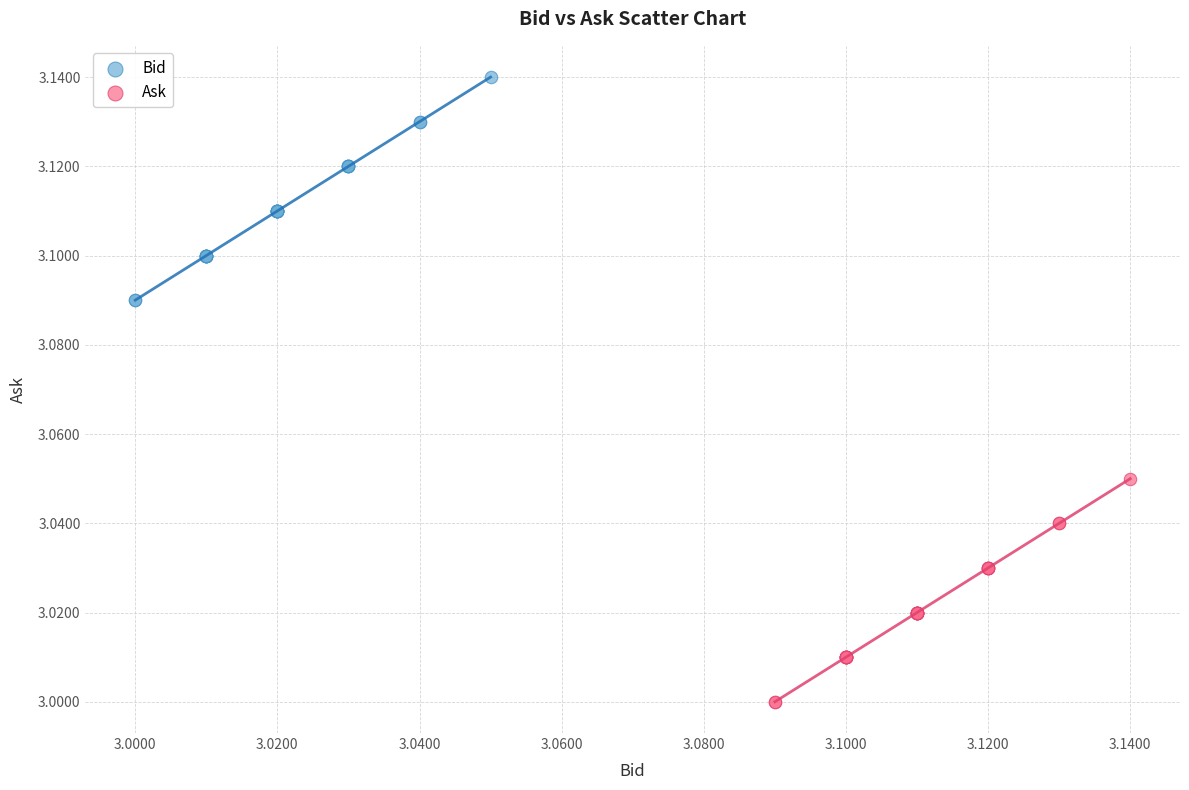

Which series reaches the maximum Y coordinate?

Bid